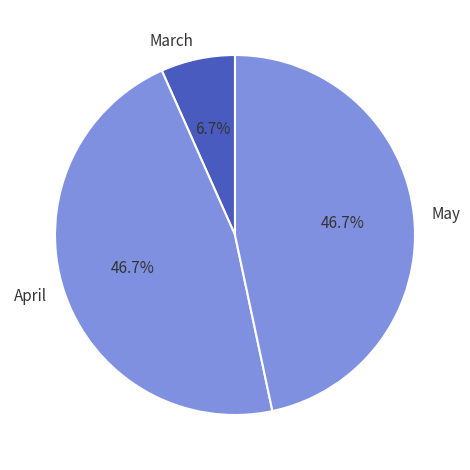

What percentage do March and April together represent?

53.3%